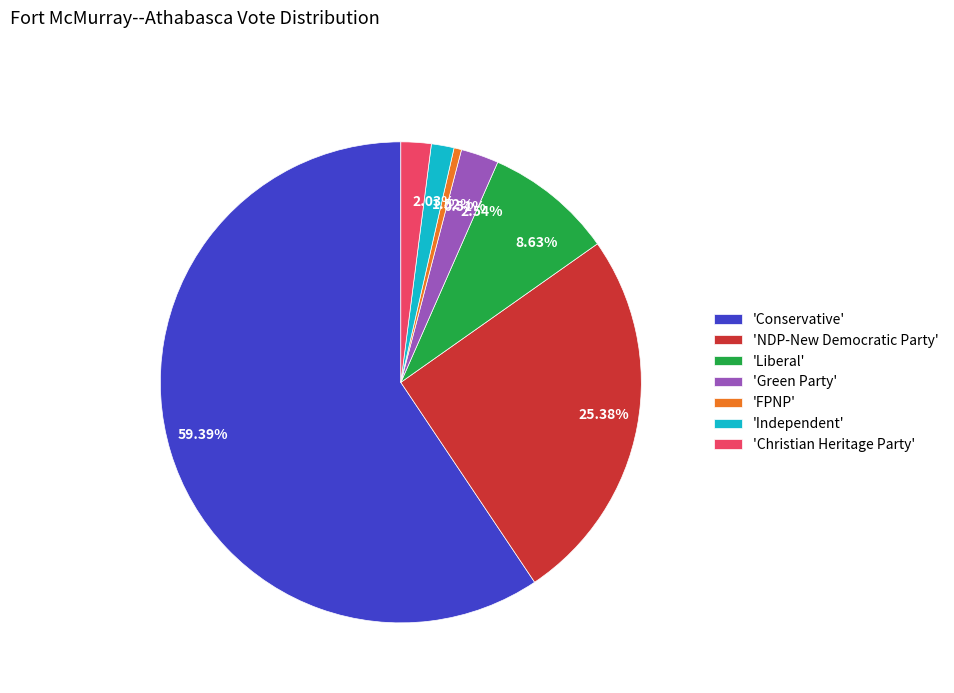

Does any single category account for the majority?

Yes